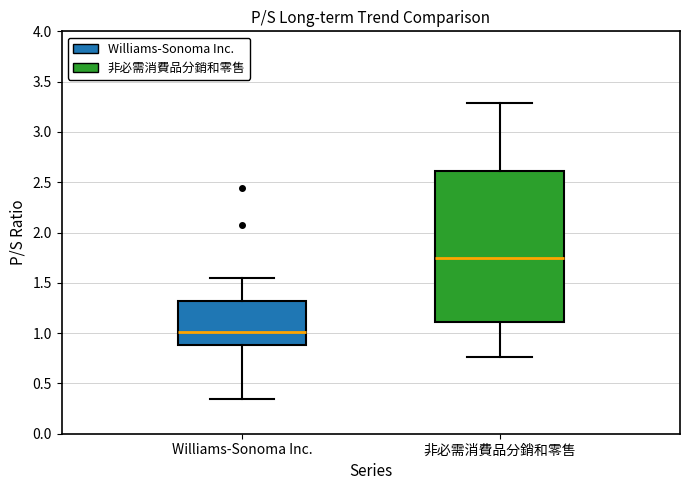

Reading left to right, transcribe this box plot: for each box, give where its median line is, the range the box spans, and where its two whiskers end, as read against the y-axis. The values are not printed on the chart, so give them approximately, as read against the axis.

Williams-Sonoma Inc.: median 1.00, box 0.90 to 1.30, whiskers 0.35 to 1.55
非必需消費品分銷和零售: median 1.75, box 1.10 to 2.60, whiskers 0.75 to 3.30